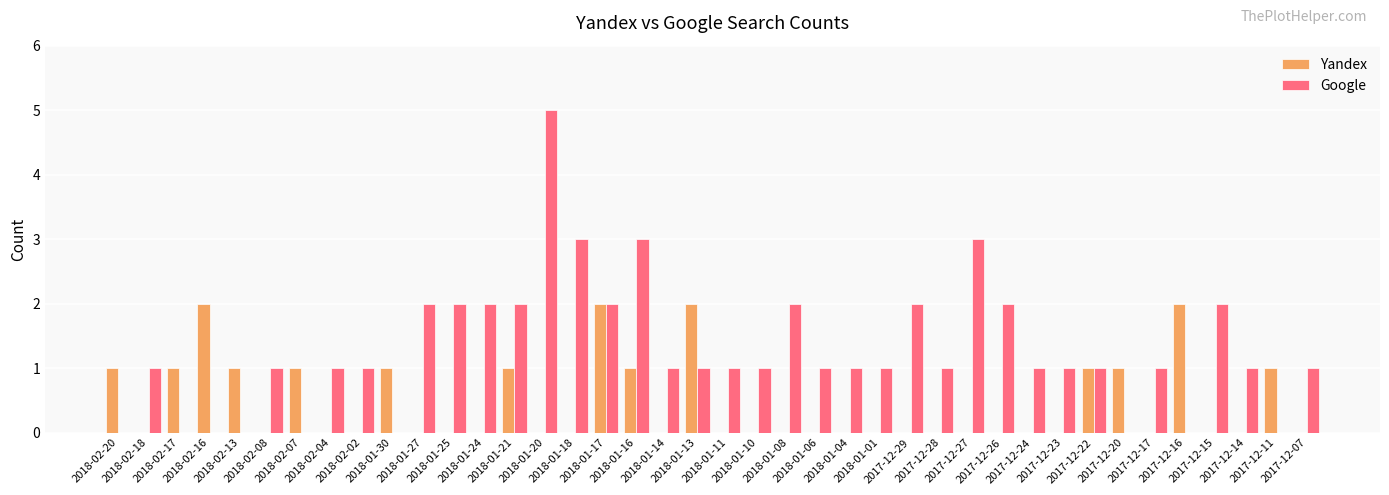

How many groups of bars are there?

40